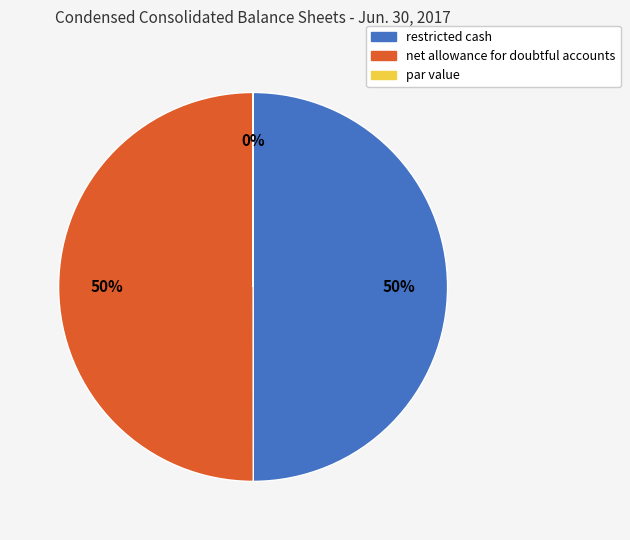

Is it true that restricted cash is 50% of the pie?

True